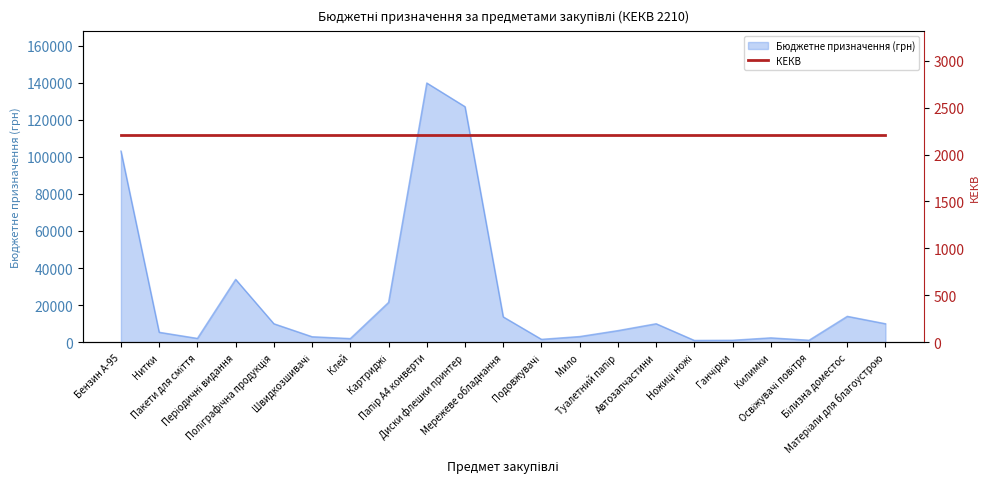

What is the difference between the maximum and minimum values?

138817